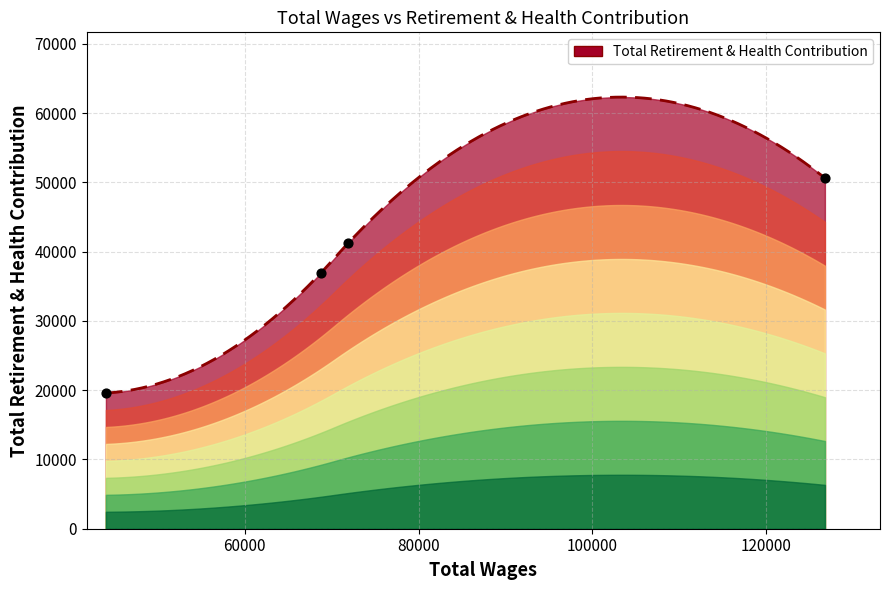

What is the change in value from 126750.0 to 44039.0?

-31041